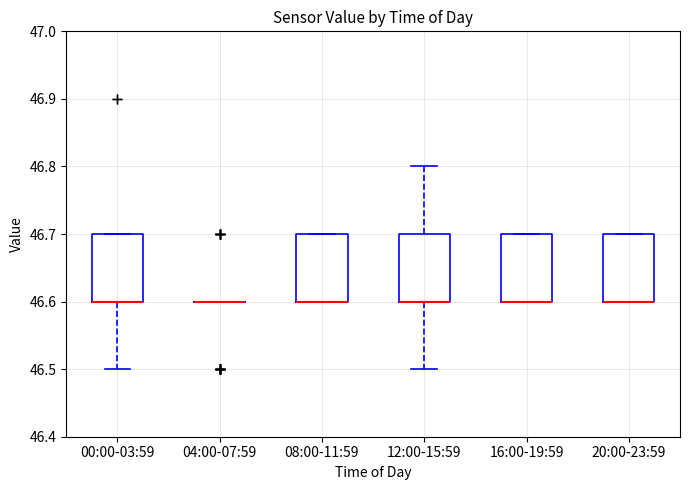

Where is the upper edge of the box for 00:00-03:59 on the y-axis? The values are not printed on the chart, so give them approximately, as read against the axis.

46.7